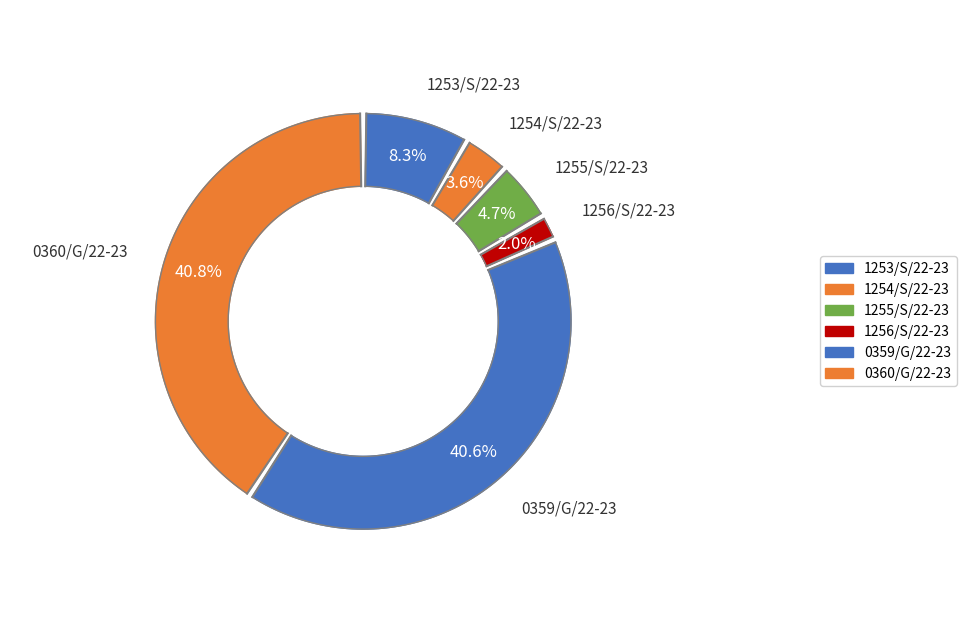

How many segments does this pie chart have?

6